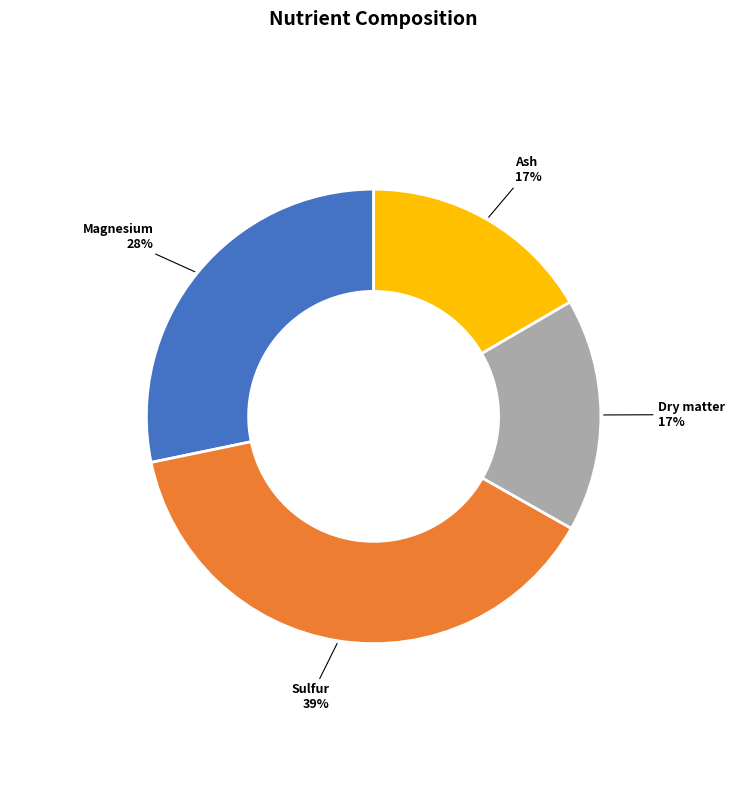

Is it true that Sulfur is 39% of the pie?

True